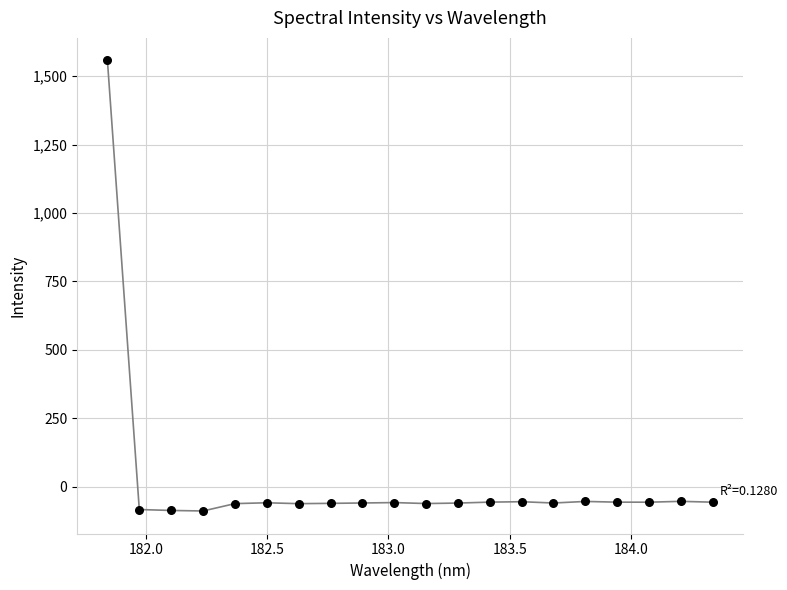

What is the range of Y values (max minus min)?

1647.0